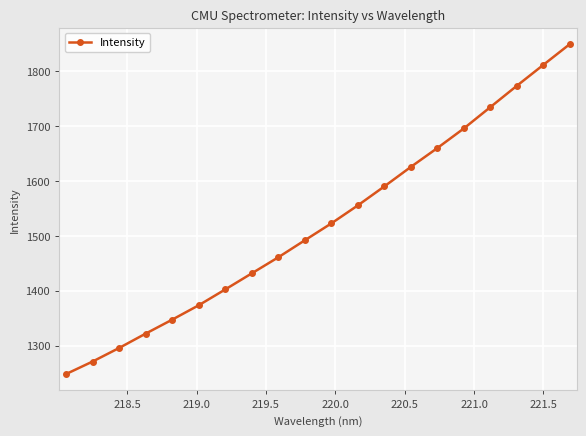

Reading right to left, list all the values displayed in this chart.

1849.2	1811.3	1773.2	1734.4	1695.5	1659.8	1625.5	1590.0	1555.4	1522.6	1491.9	1460.9	1431.7	1402.4	1373.6	1347.4	1322.0	1295.8	1271.1	1248.4